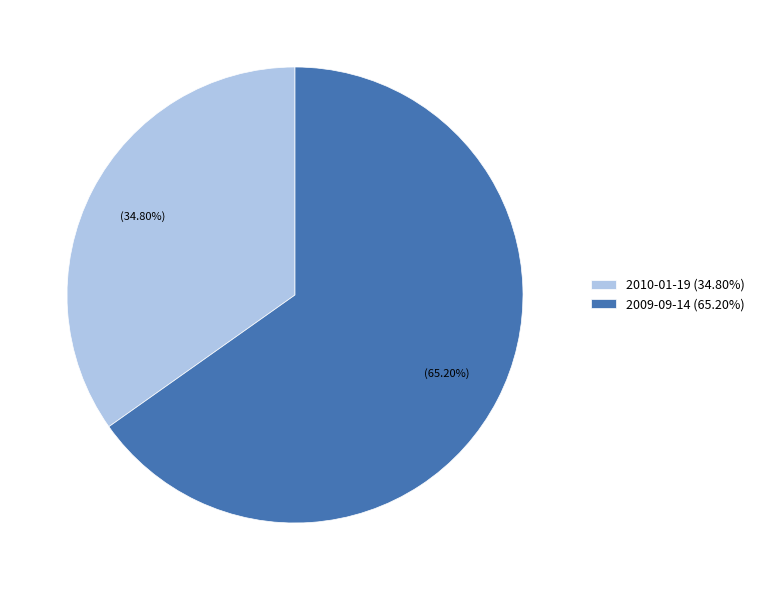

To the nearest percent, what is the combined percentage of 2009-09-14 and 2010-01-19?

100%